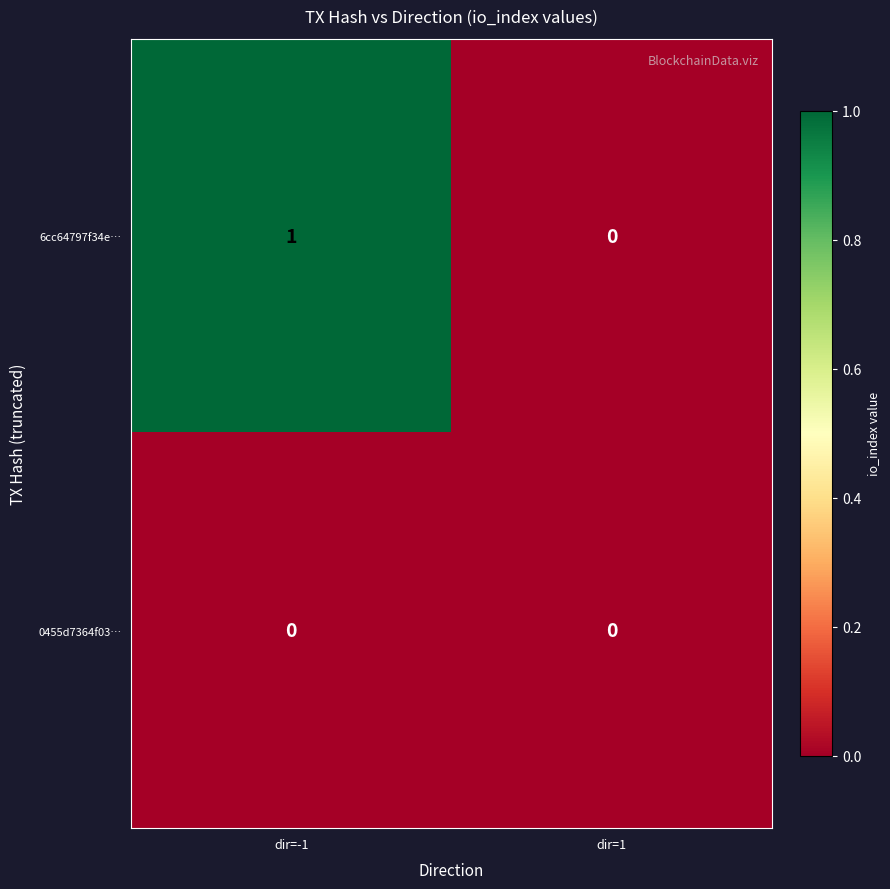

Rank the categories by 6cc64797f34e… value from highest to lowest.

dir=-1, dir=1